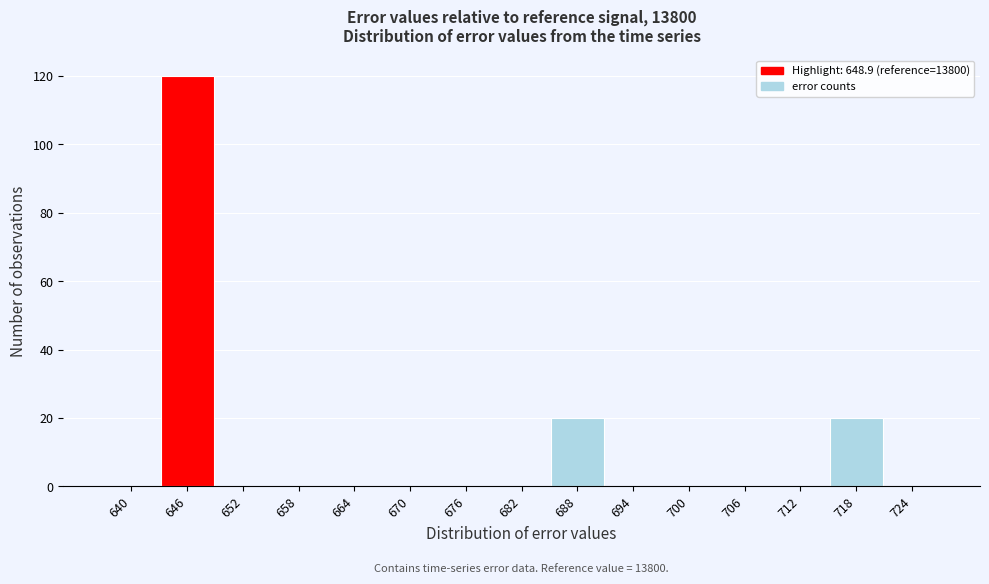

Reading left to right, what are all the values shown in this chart?

640=0	646=120	652=0	658=0	664=0	670=0	676=0	682=0	688=20	694=0	700=0	706=0	712=0	718=20	724=0